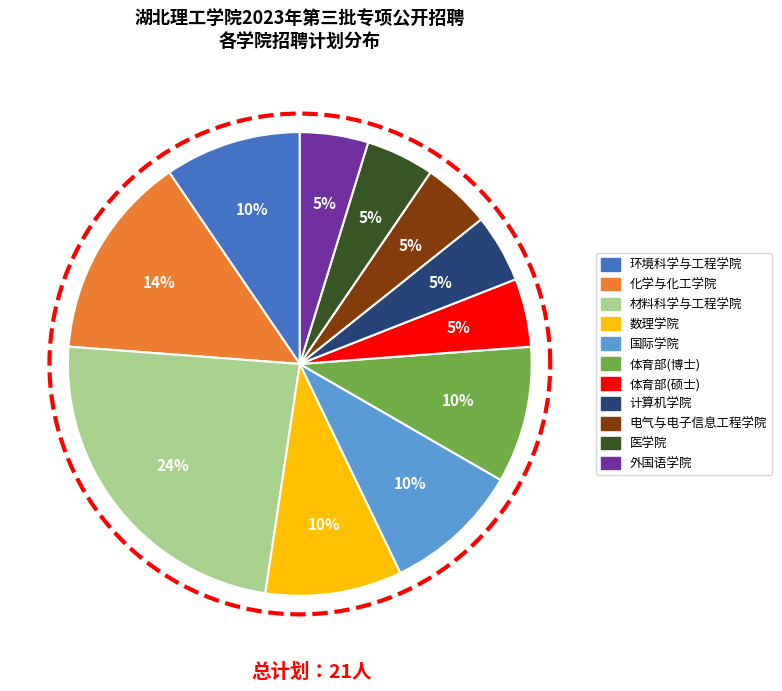

How many slices are in this pie chart?

11